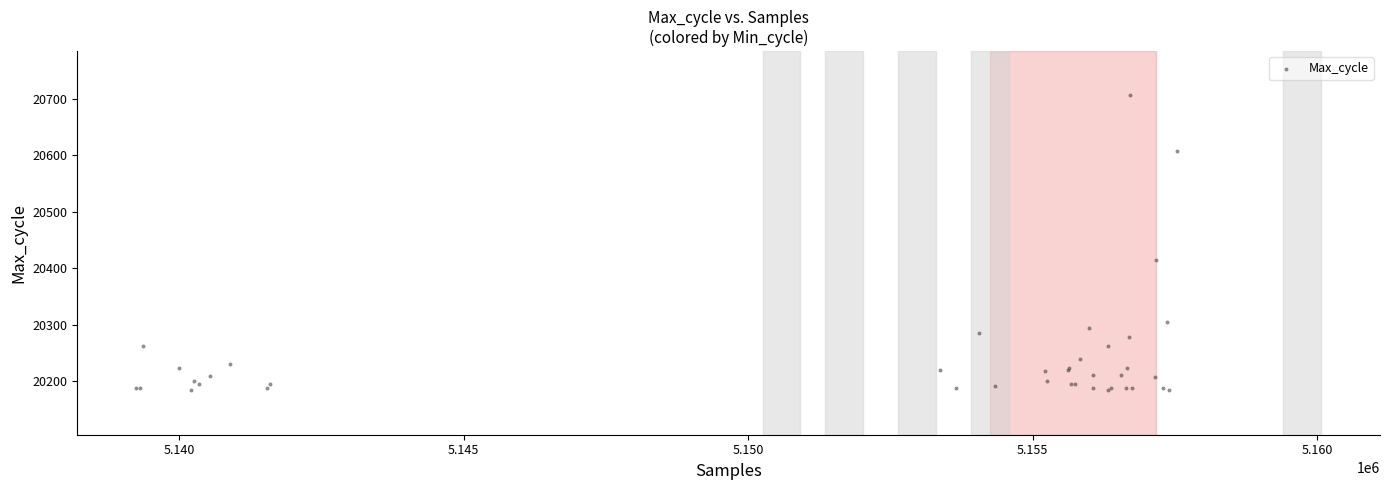

What Y value in the scatter plot is closest to 20445?

20414